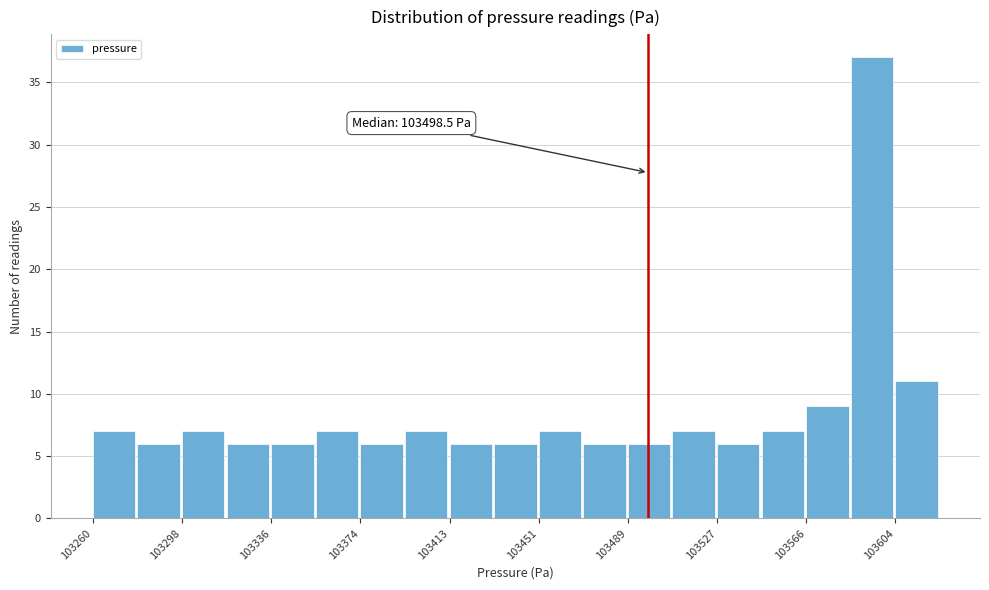

Read against the x-axis, roughly where is the centre of the tallest bar?

103595